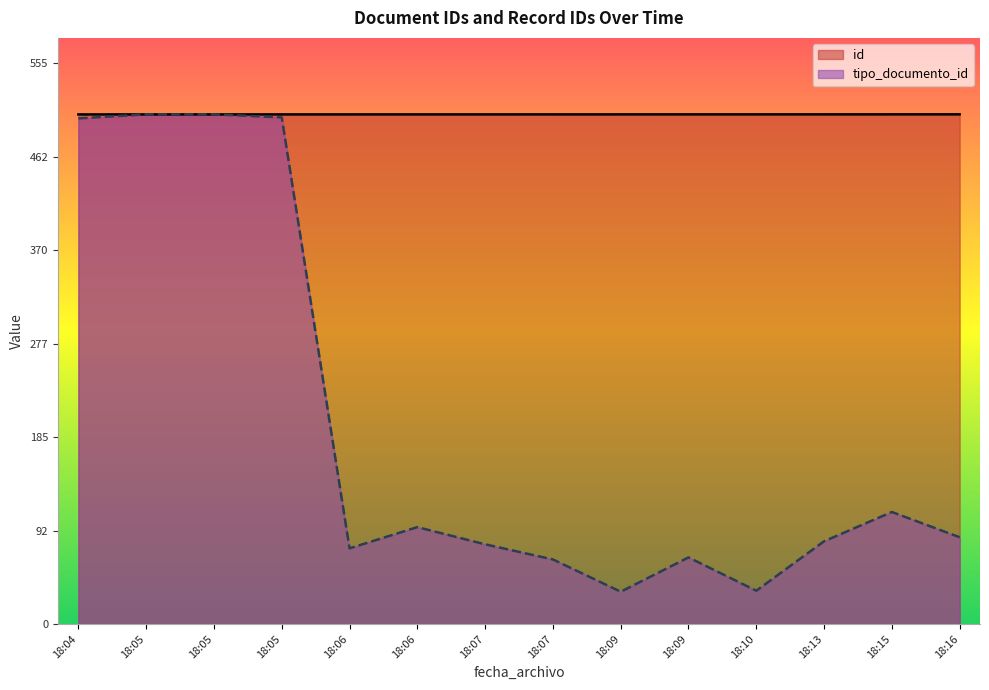

Reading right to left, transcribe all the data shown in this chart.

id: 505.0	505.0	505.0	505.0	505.0	505.0	505.0	505.0	504.9	504.9	504.9	504.9	504.9	504.9
tipo_documento_id: 86.0	111.0	82.0	33.0	66.0	32.0	64.0	79.0	96.0	75.0	502.0	505.0	505.0	501.0